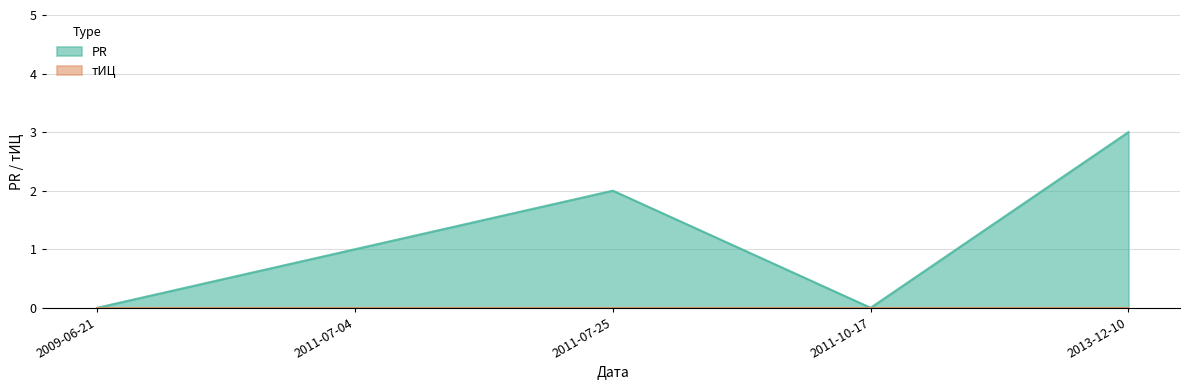

What is the change in value from 2011-07-25 to 2013-12-10?

+1